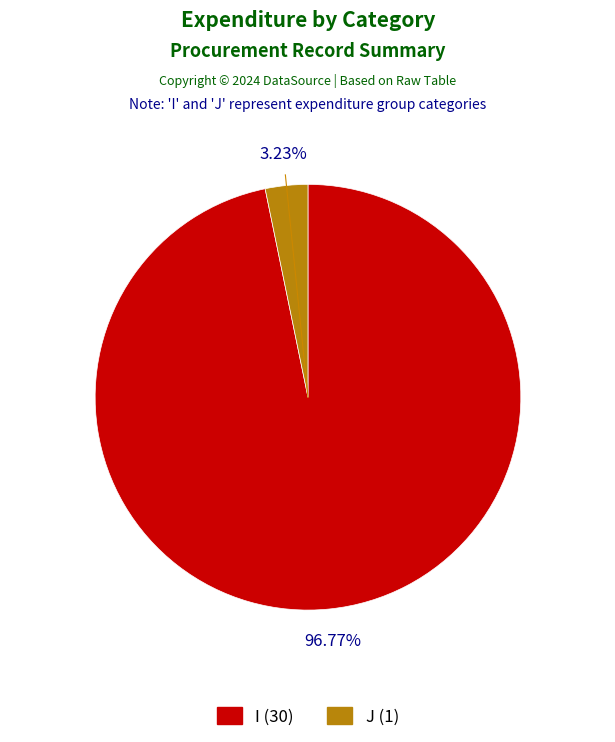

What percentage do J and I together represent?

100.0%